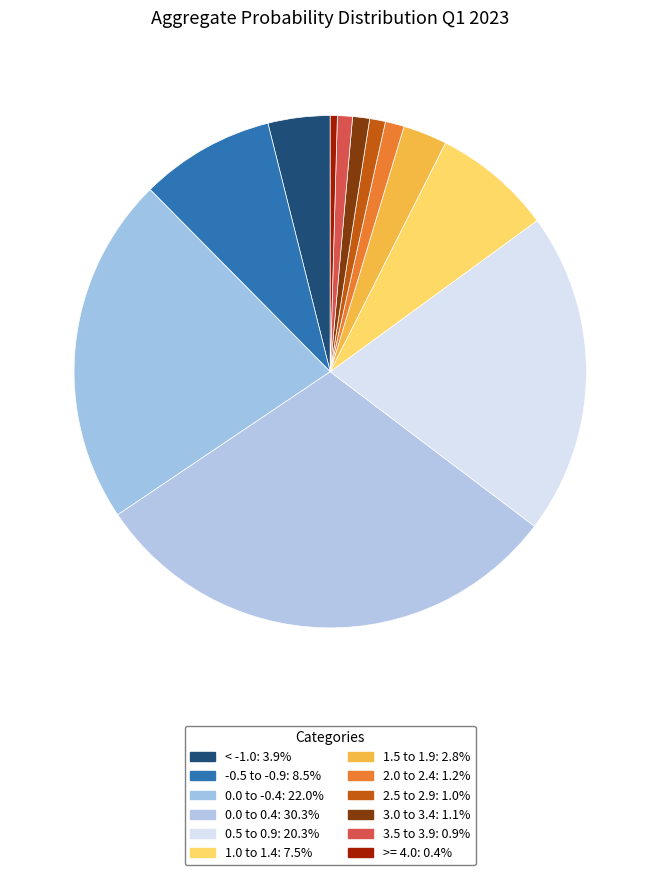

What percentage do 0.0 to -0.4 and 0.5 to 0.9 together represent?

42.4%